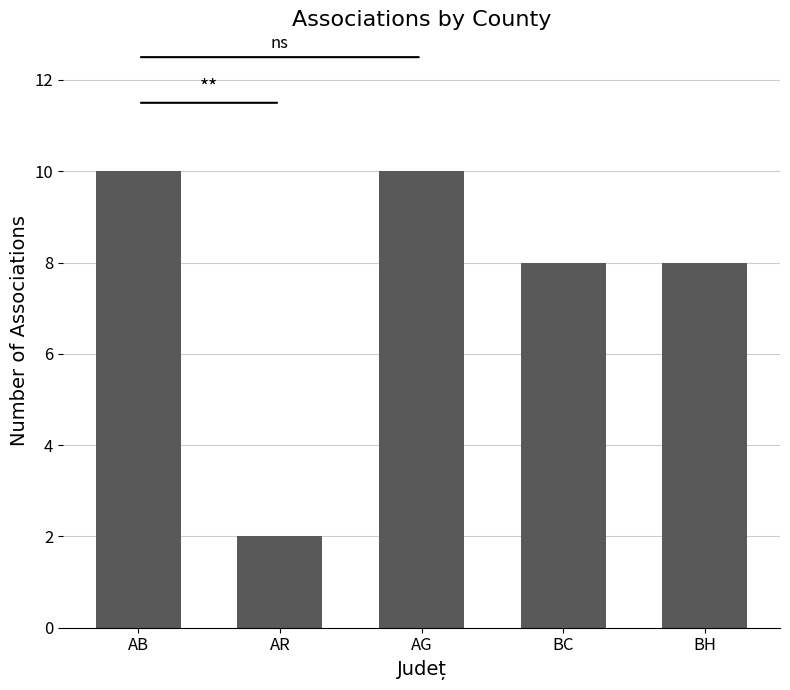

Is it true that the value at BH is 8?

True